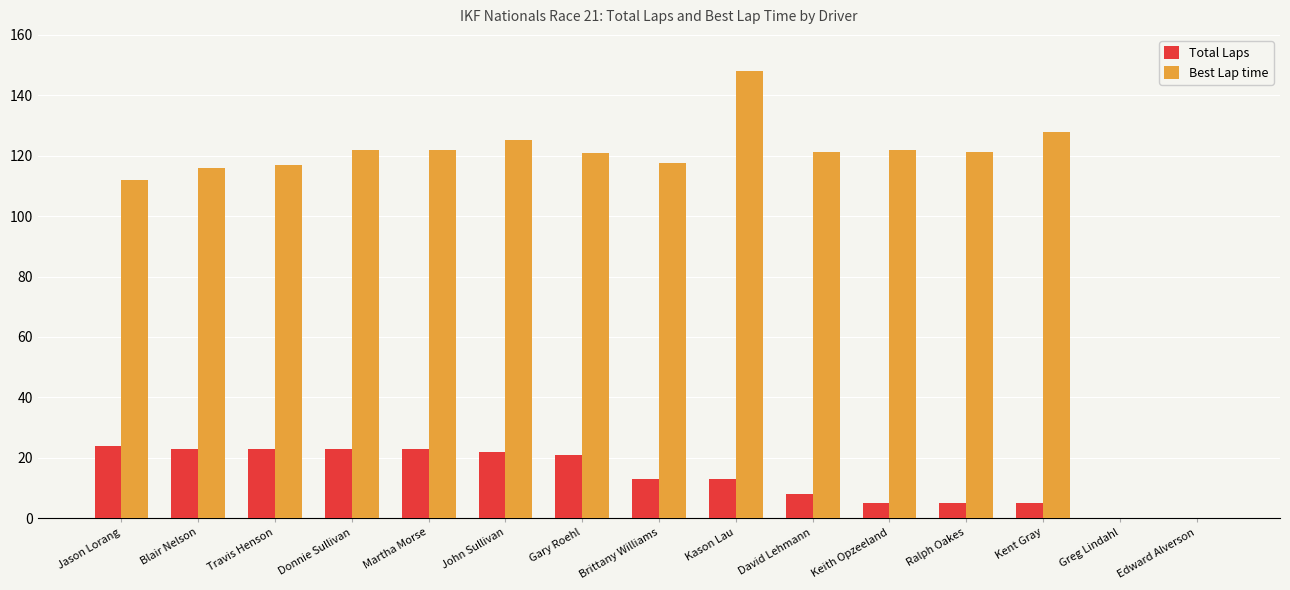

Which series has the widest spread of values?

Best Lap time